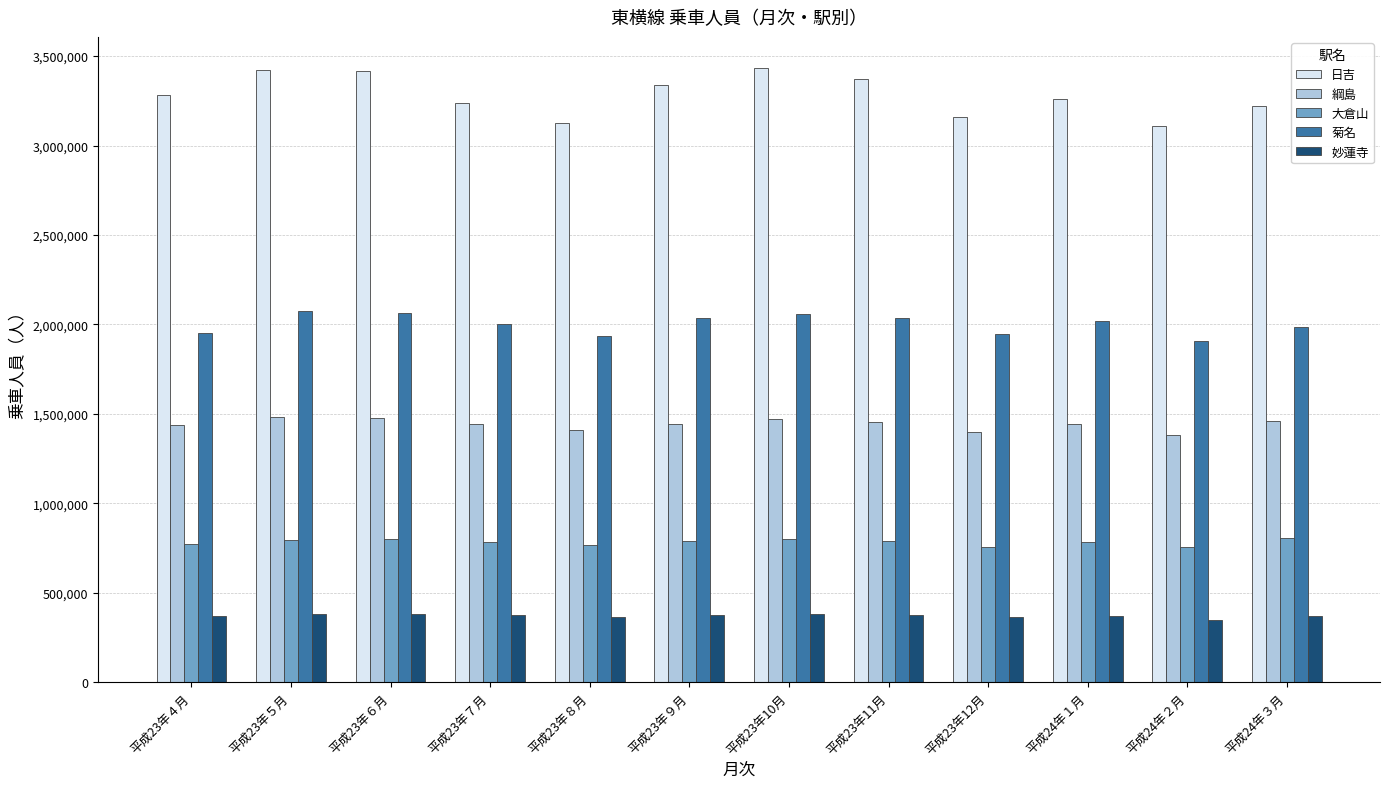

List the series in order of their peak value, lowest first.

妙蓮寺, 大倉山, 綱島, 菊名, 日吉